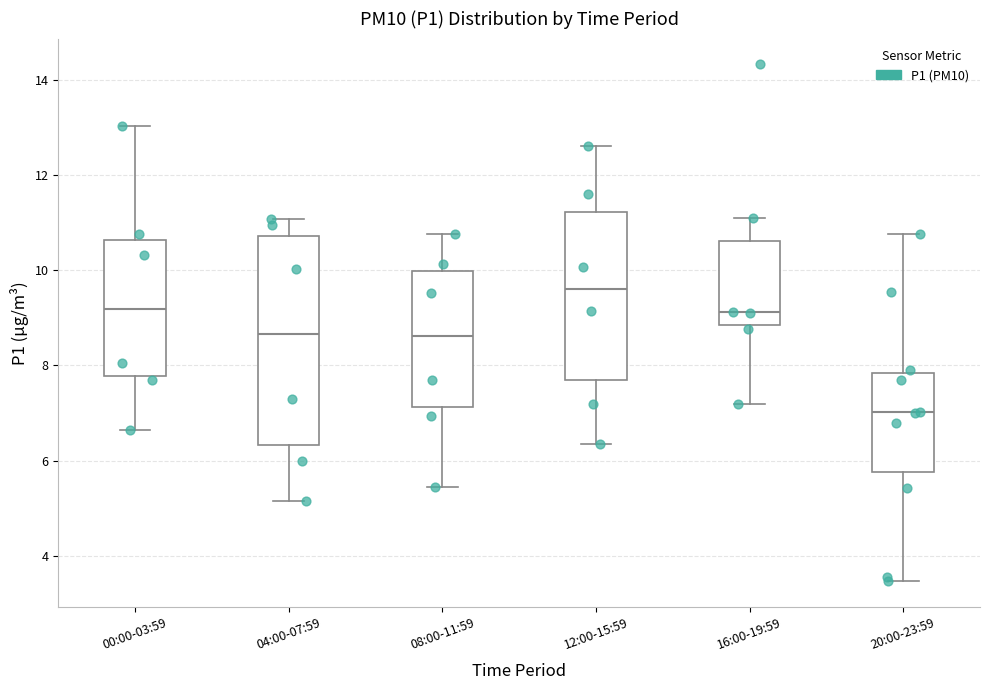

Reading left to right, transcribe this box plot: for each box, give where its median line is, the range the box spans, and where its two whiskers end, as read against the y-axis. The values are not printed on the chart, so give them approximately, as read against the axis.

00:00-03:59: median 9.2, box 7.8 to 10.6, whiskers 6.6 to 13.0
04:00-07:59: median 8.6, box 6.4 to 10.8, whiskers 5.2 to 11.0
08:00-11:59: median 8.6, box 7.2 to 10.0, whiskers 5.4 to 10.8
12:00-15:59: median 9.6, box 7.6 to 11.2, whiskers 6.4 to 12.6
16:00-19:59: median 9.2, box 8.8 to 10.6, whiskers 7.2 to 11.2
20:00-23:59: median 7.0, box 5.8 to 7.8, whiskers 3.4 to 10.8